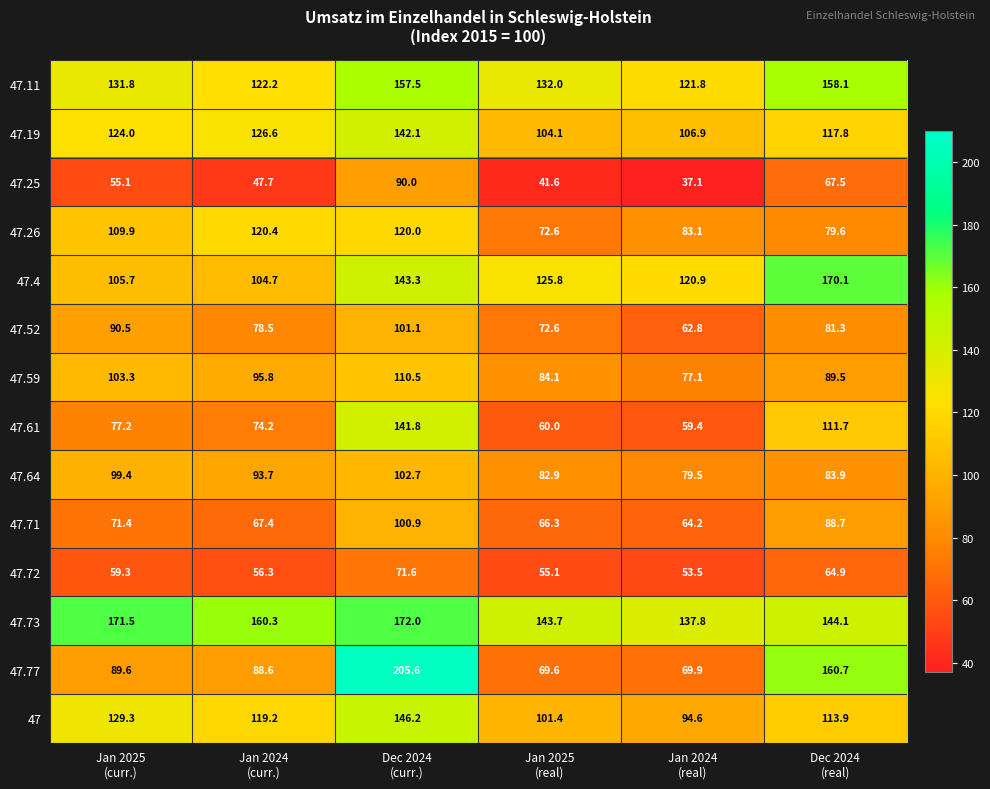

At how many categories does at least one series exceed 162?

3